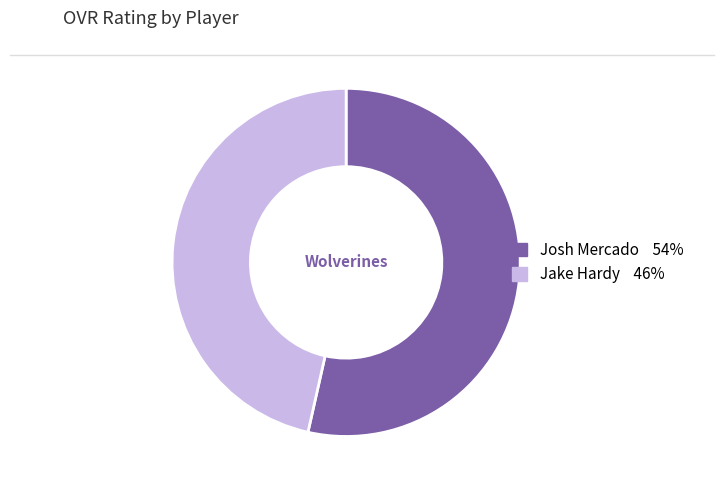

Which category has the biggest portion of the pie?

Josh Mercado